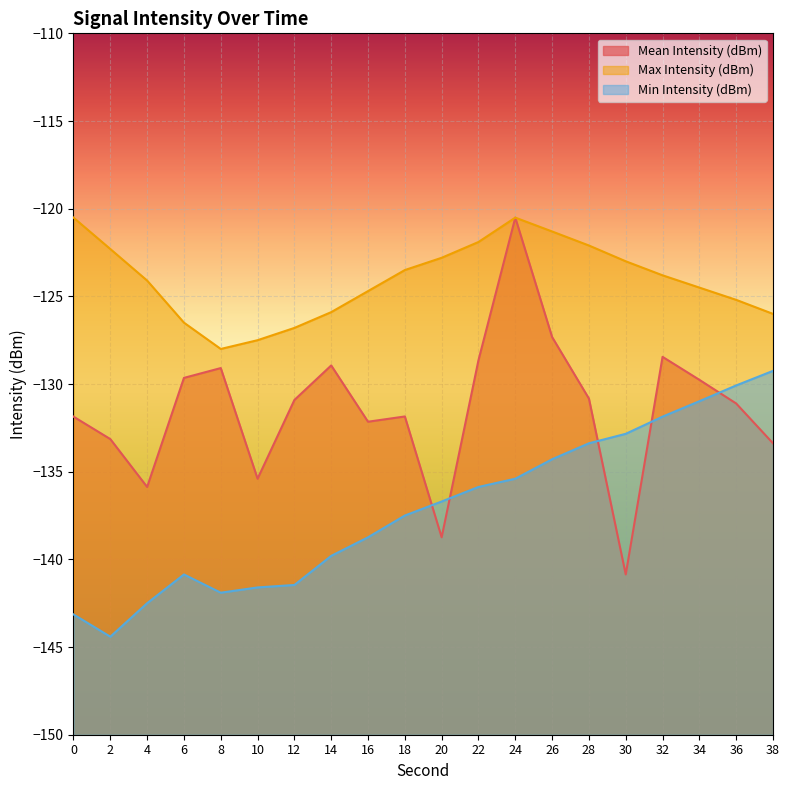

At which category is the sum across all series the highest?

24